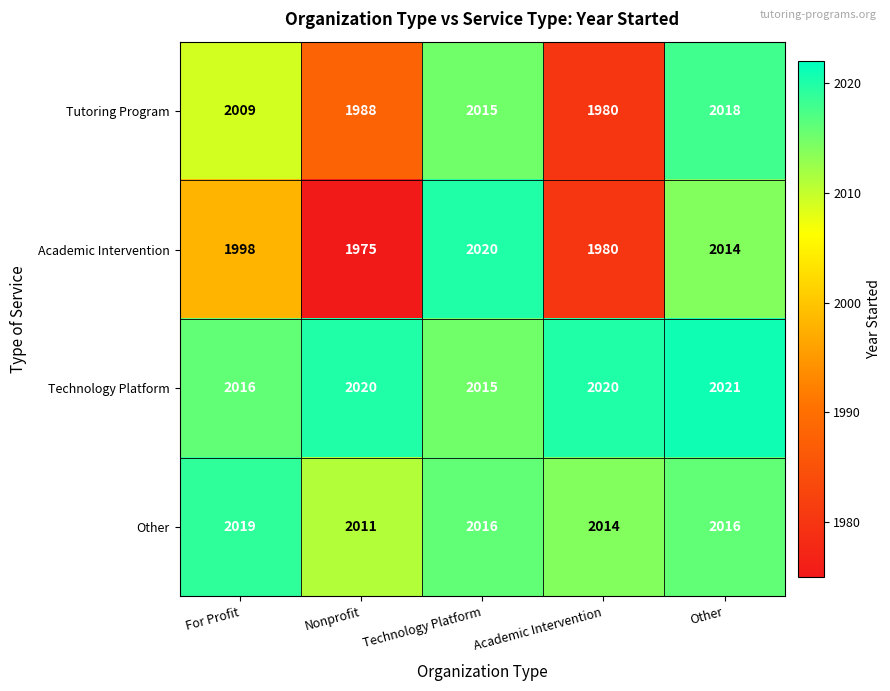

What is the approximate value of Tutoring Program at Other?

2018